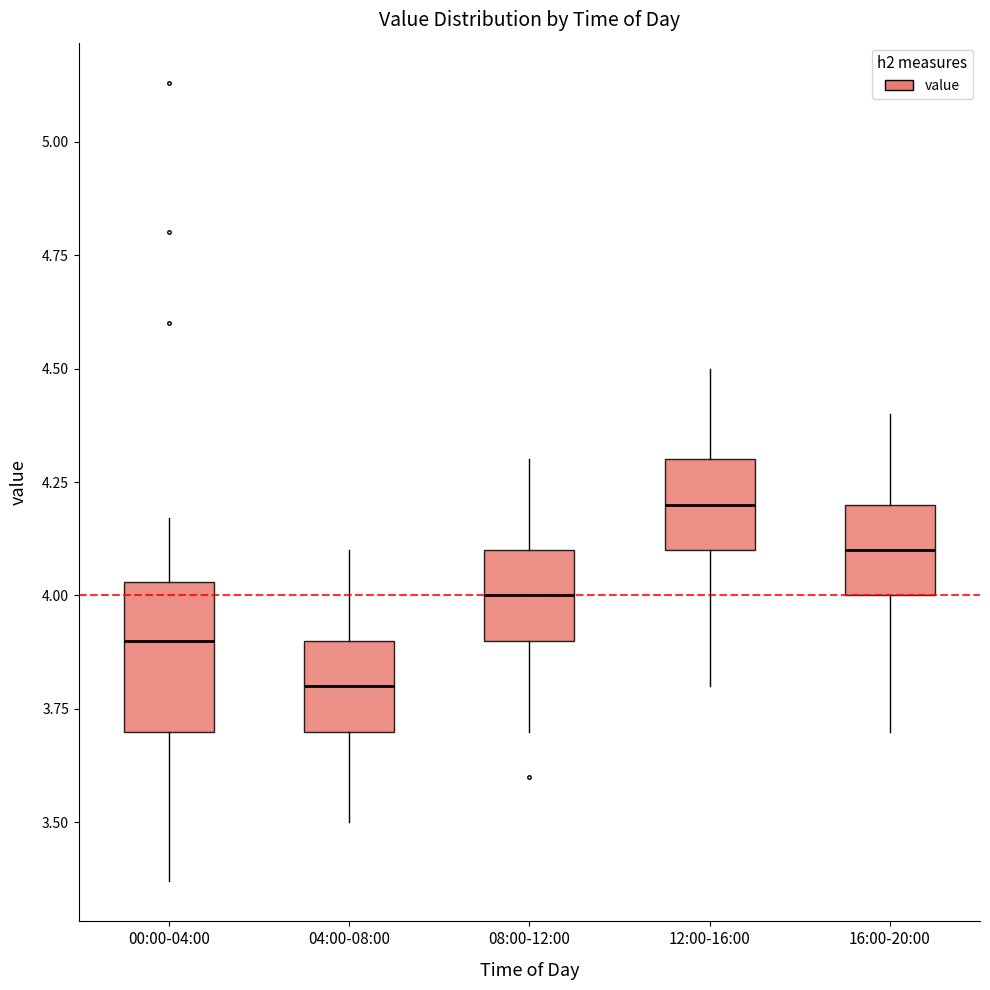

Which box is the tallest, from its lower edge to its upper edge?

00:00-04:00